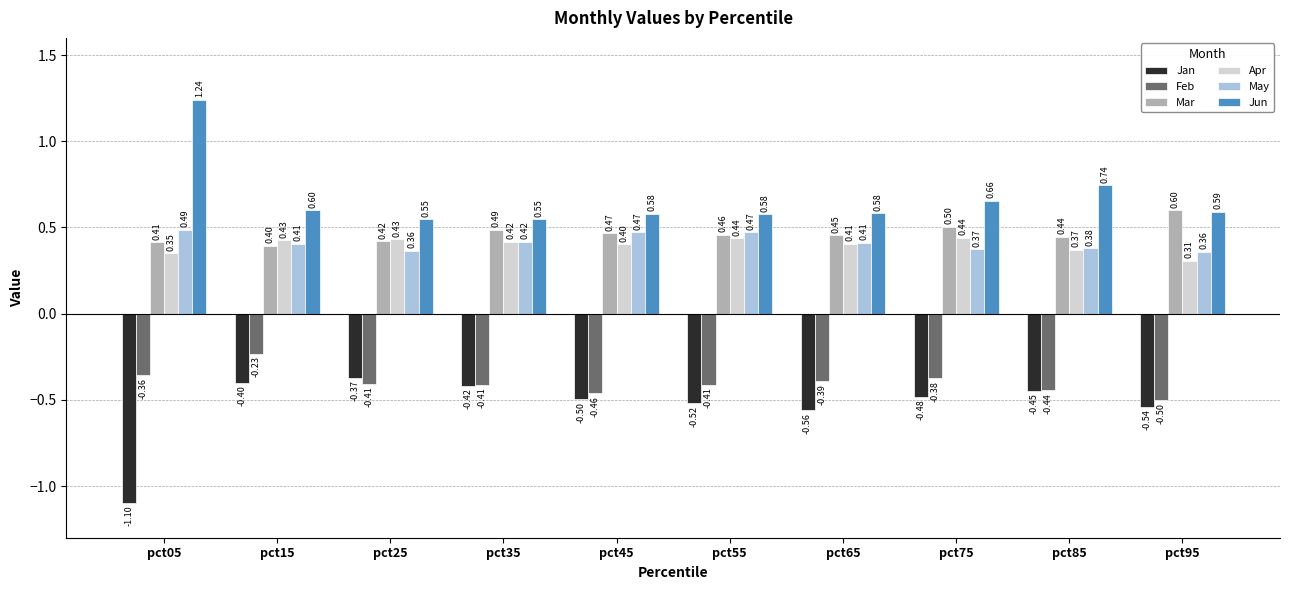

How many Jun values are between 0 and 1?

9